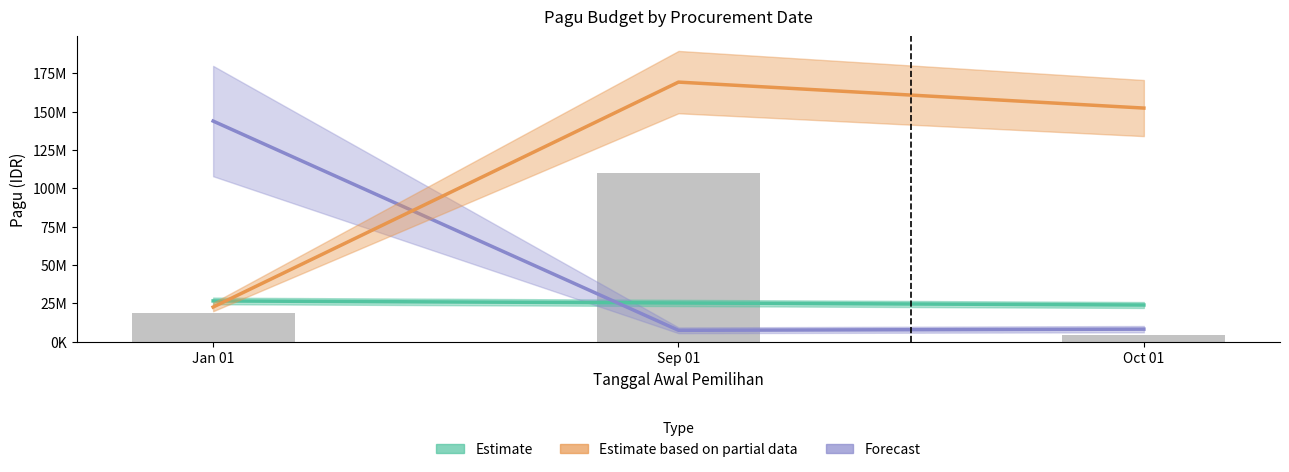

Reading right to left, transcribe all the data shown in this chart.

Estimate: 23979087.7	25311259.2	26643430.8
Estimate based on partial data: 152311554.0	169235060.0	22646916.2
Forecast: 8250000.0	7500000.0	143849801.0
Bar: 4500000.0	110002789.0	18650401.5